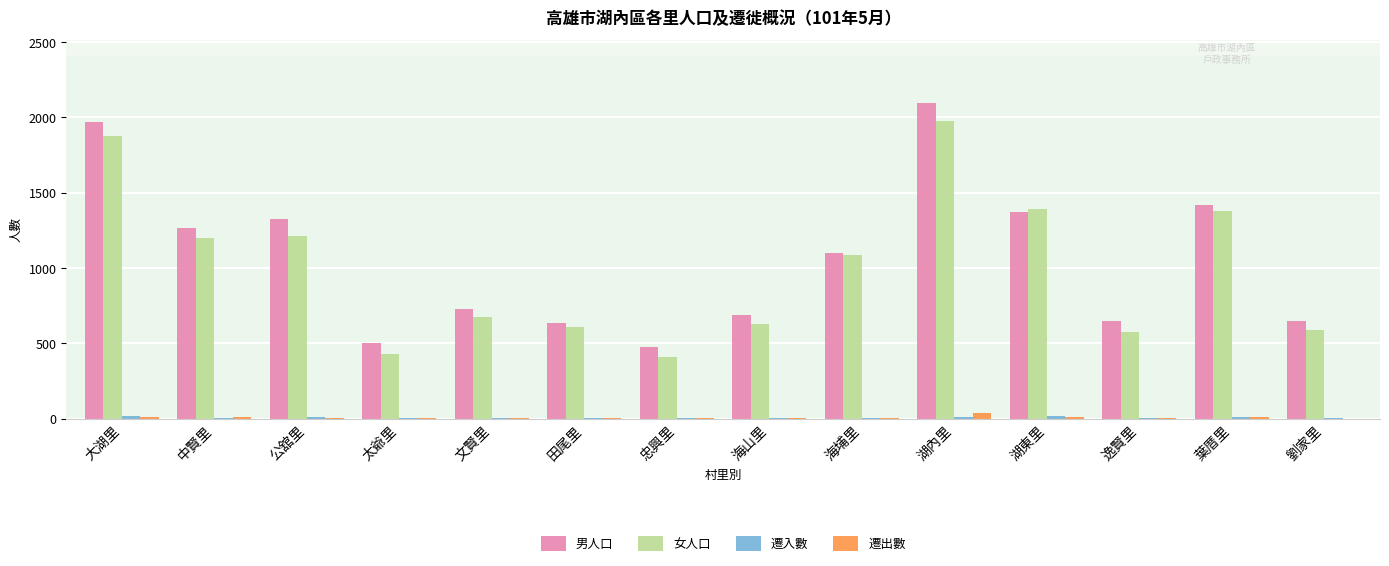

True or false: 女人口 has a value of 243 at 公舘里.

False